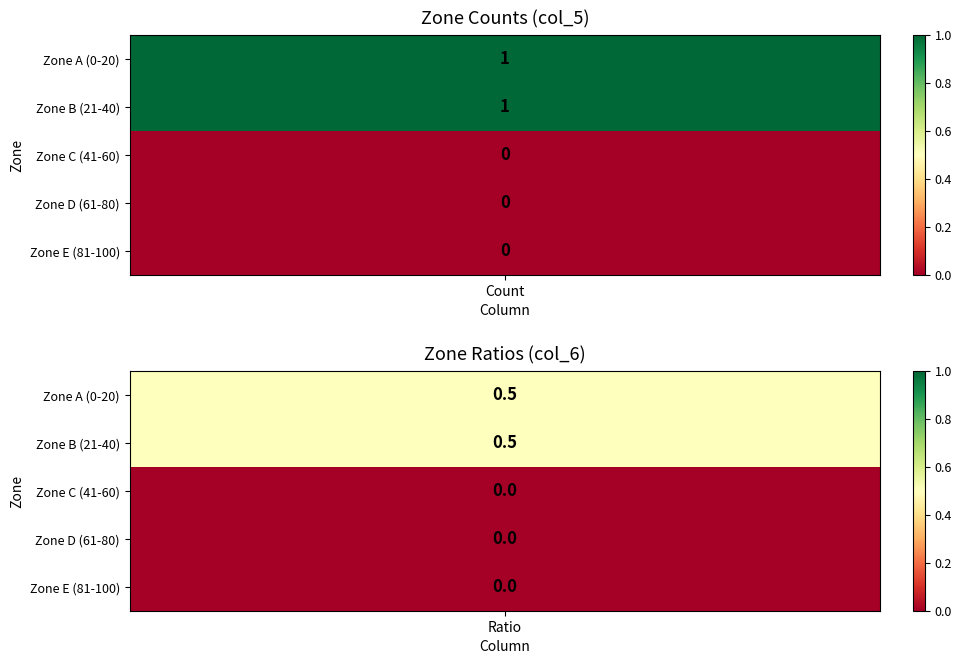

The value of Zone B (21-40) at col_6 is 0.8. True or false?

False